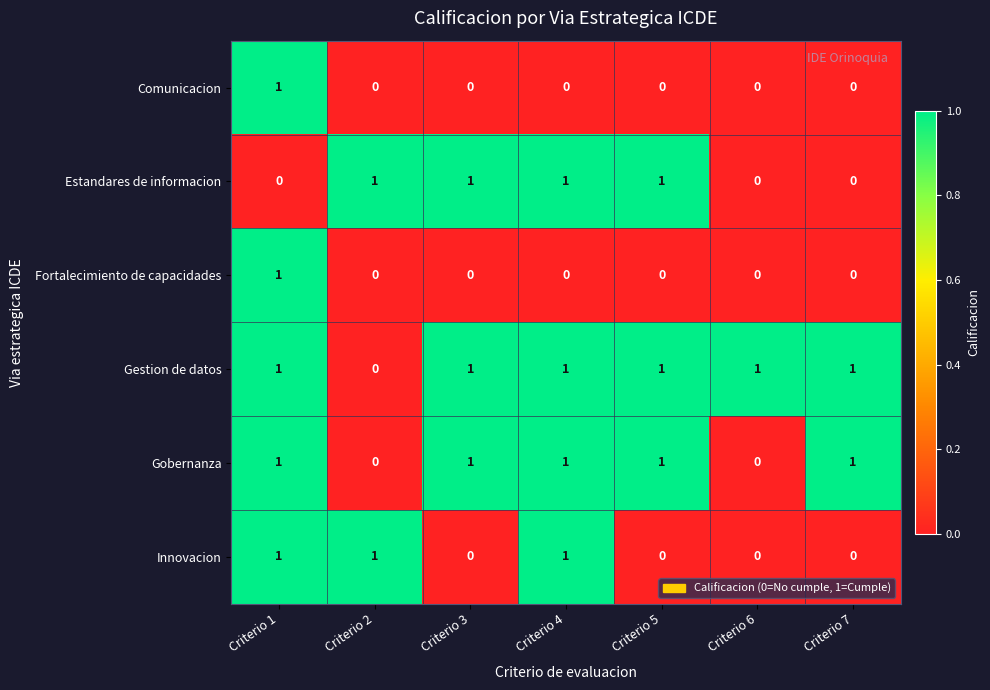

True or false: Gestion de datos has a value of 0 at Criterio 2.

True